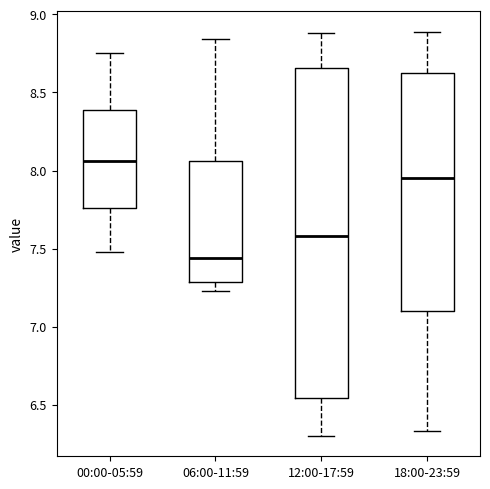

Comparing the boxes themselves (not the whiskers), which one is the tallest?

12:00-17:59